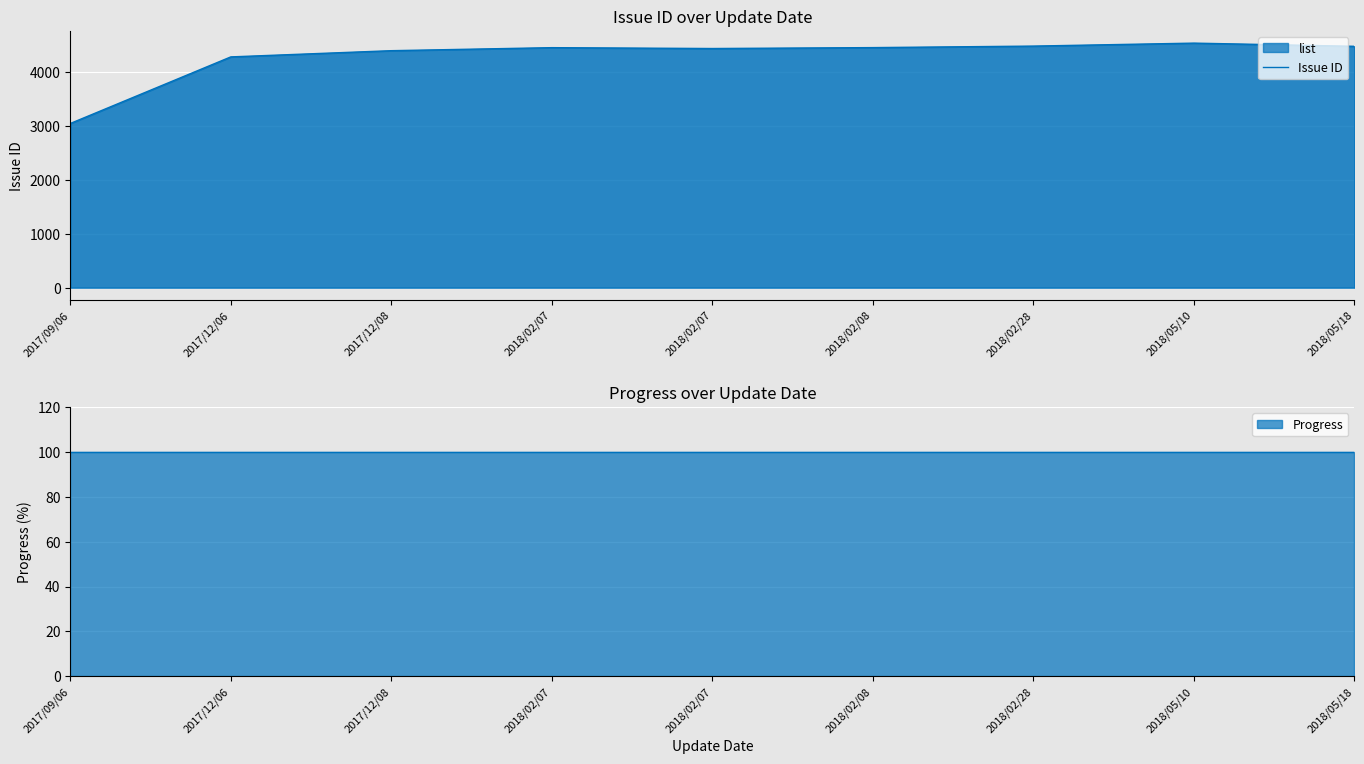

How many points are higher than both their immediate neighbors (excluding endpoints)?

2